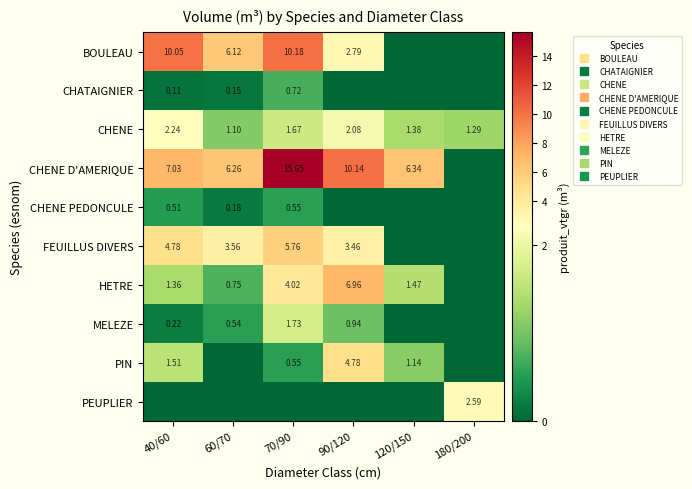

At which category is the sum across all series the highest?

70/90